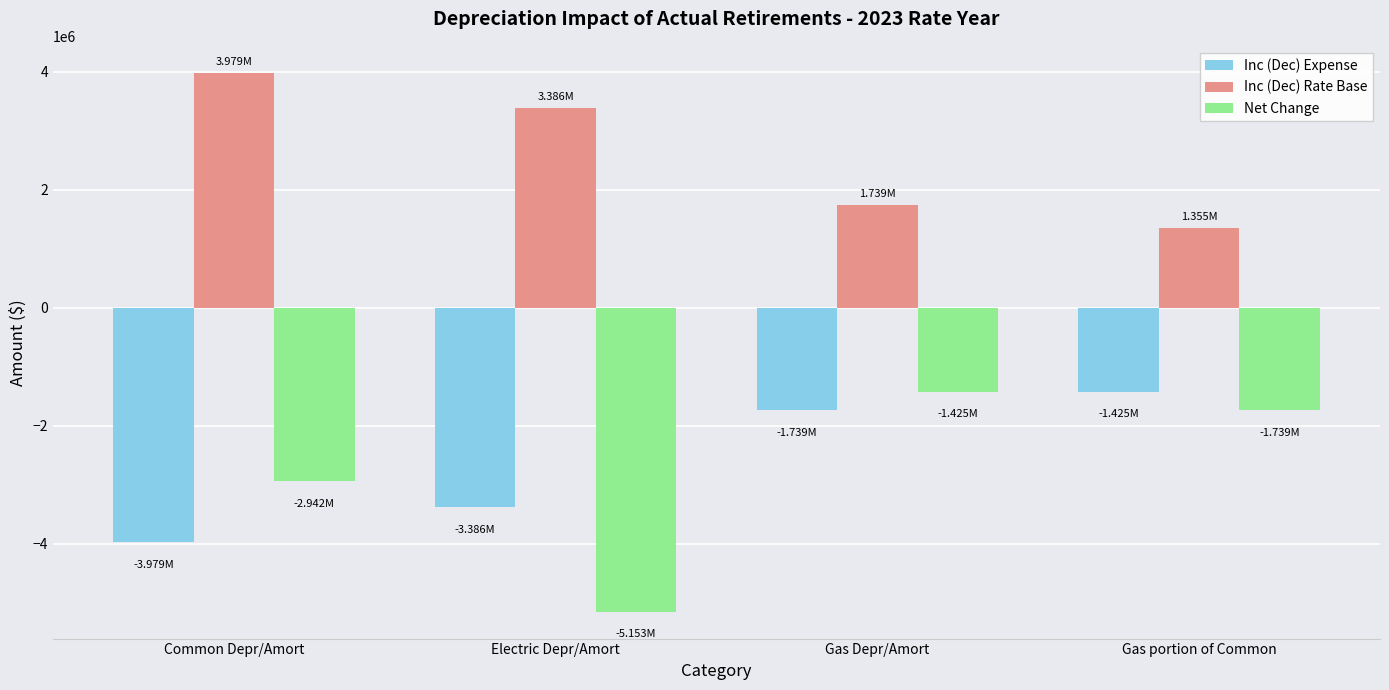

How many values in the Net Change series are below -1738668?

3